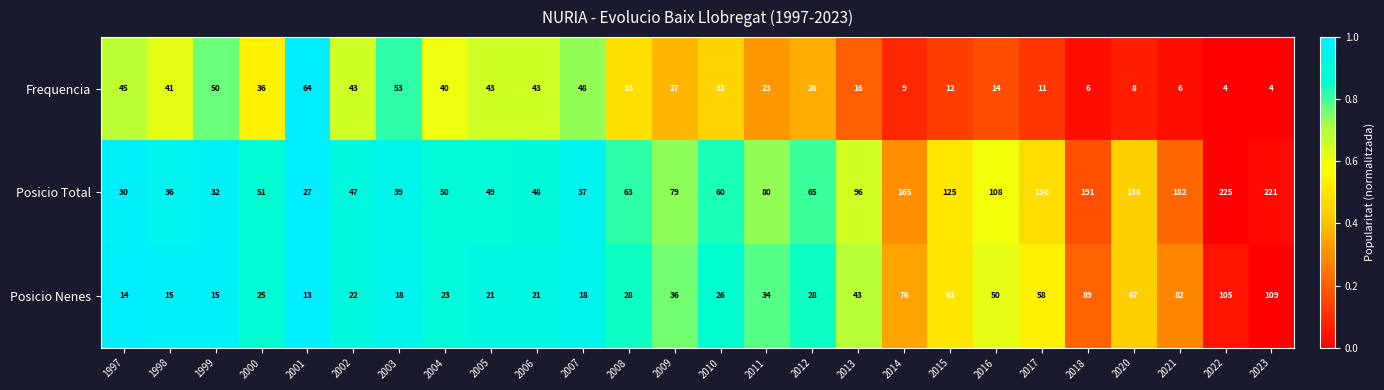

How many series are shown in this chart?

3